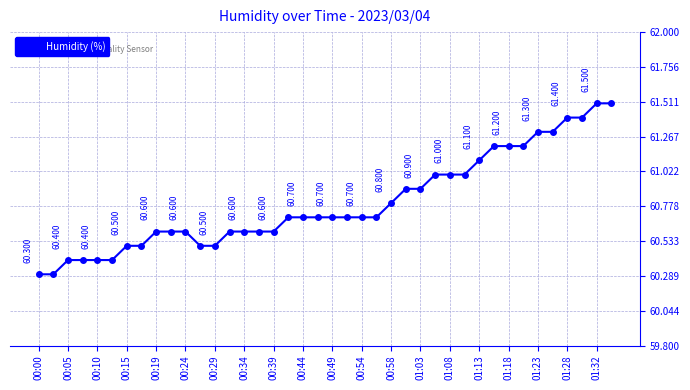

What is the label of the 36th point from the right?

00:10